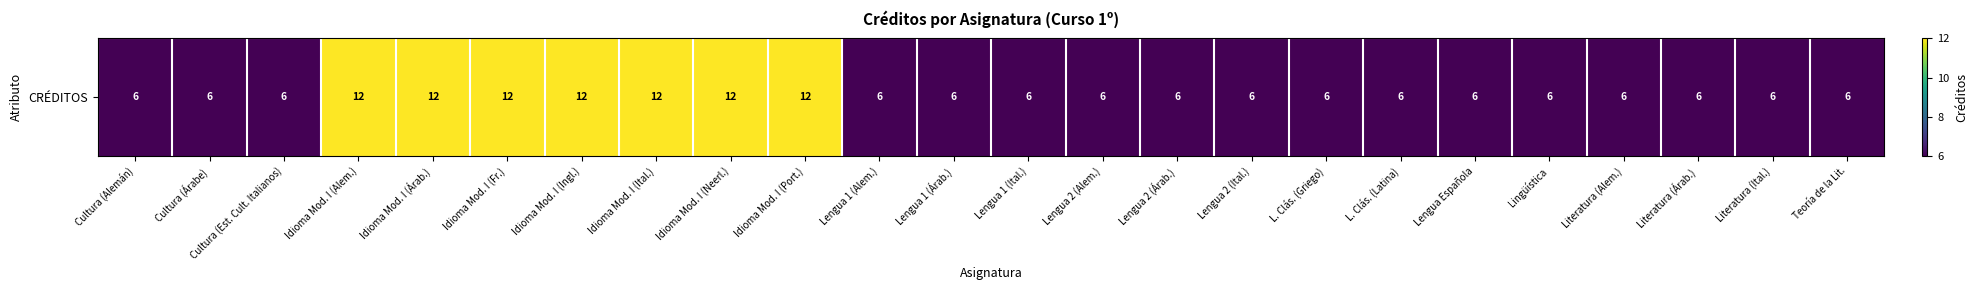

At which category does the chart reach its minimum across all series?

Cultura (Alemán)